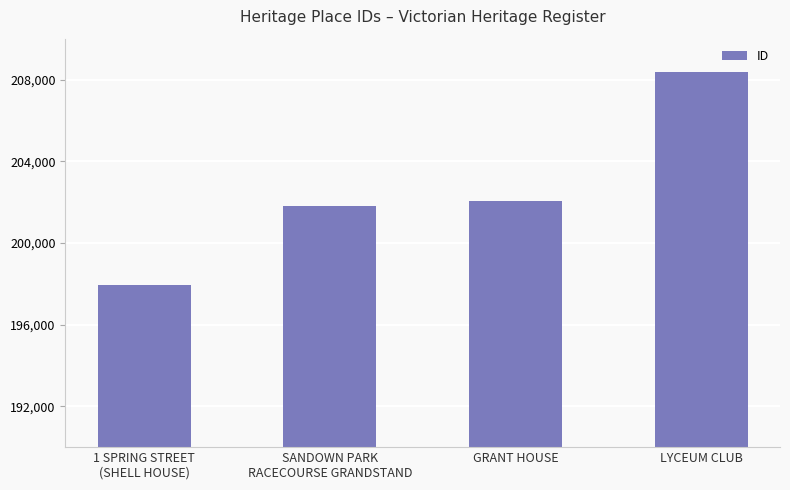

What is the difference between the maximum and minimum values?

10419